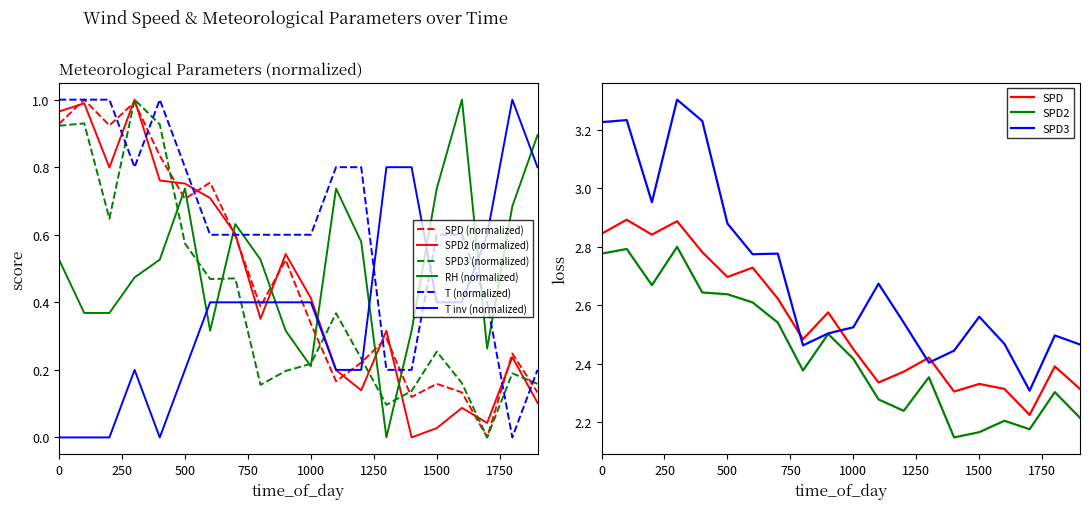

True or false: RH has more than 2 points higher than both neighbors.

True